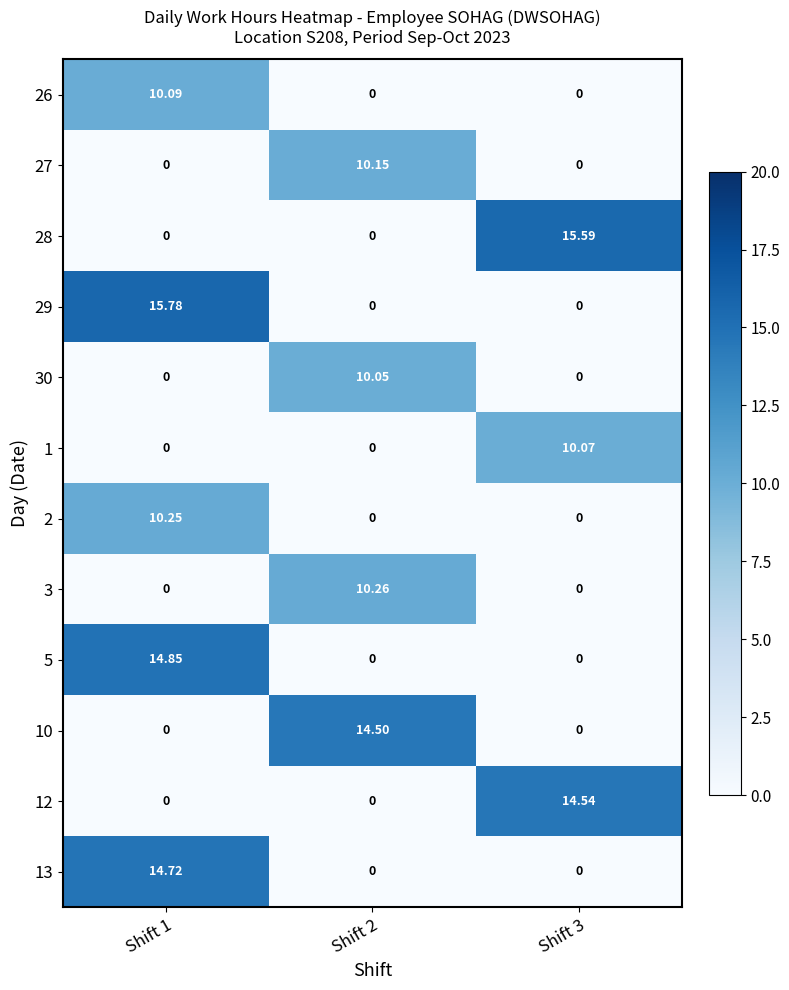

How many data points does each series have?

3